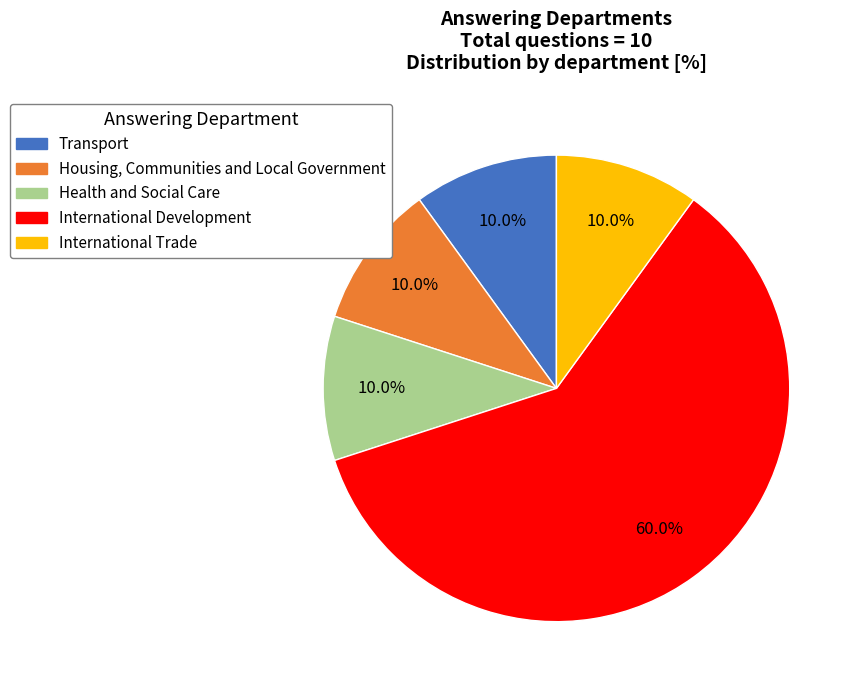

What is the largest slice in the pie chart?

International Development